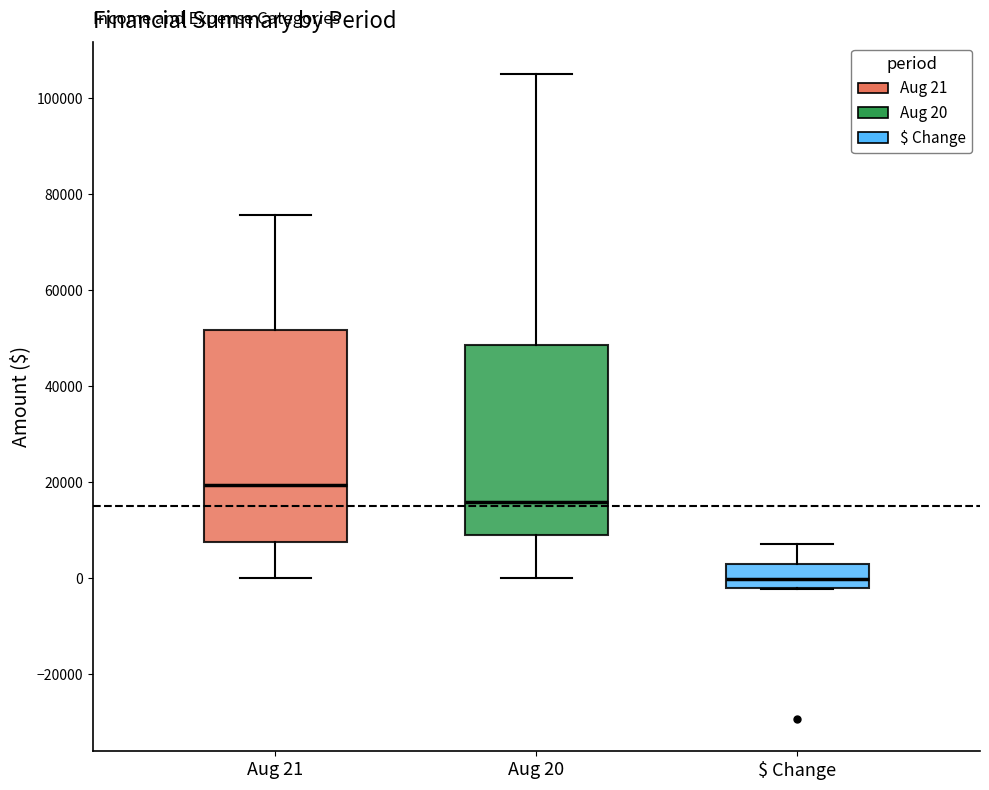

Which box has the lowest median line?

$ Change